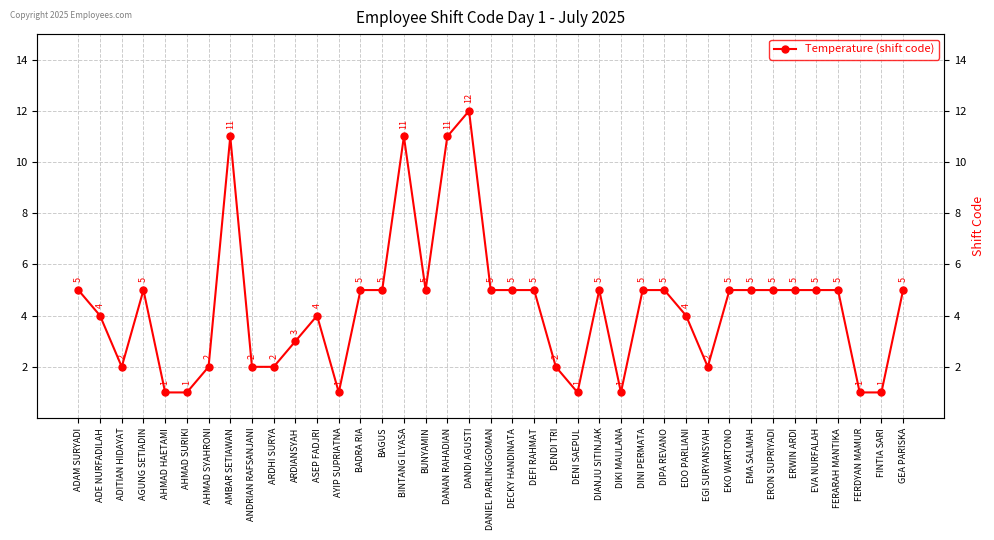

Reading left to right, list all the values displayed in this chart.

ADAM SURYADI=5	ADE NURFADILAH=4	ADITIAN HIDAYAT=2	AGUNG SETIADIN=5	AHMAD HAETAMI=1	AHMAD SURIKI=1	AHMAD SYAHRONI=2	AMBAR SETIAWAN=11	ANDRIAN RAFSANJANI=2	ARDHI SURYA=2	ARDIANSYAH=3	ASEP FADJRI=4	AYIP SUPRIATNA=1	BADRA RIA=5	BAGUS=5	BINTANG ILYASA=11	BUNYAMIN=5	DANAN RAHADIAN=11	DANDI AGUSTI=12	DANIEL PARLINGGOMAN=5	DECKY HANDINATA=5	DEFI RAHMAT=5	DENDI TRI=2	DENI SAEPUL=1	DIANJU SITINJAK=5	DIKI MAULANA=1	DINI PERMATA=5	DIPA REVANO=5	EDO PARLIANI=4	EGI SURYANSYAH=2	EKO WARTONO=5	EMA SALMAH=5	ERON SUPRIYADI=5	ERWIN ARDI=5	EVA NURFALAH=5	FERARAH MANTIKA=5	FERDYAN MAMUR=1	FINTIA SARI=1	GEA PARISKA=5